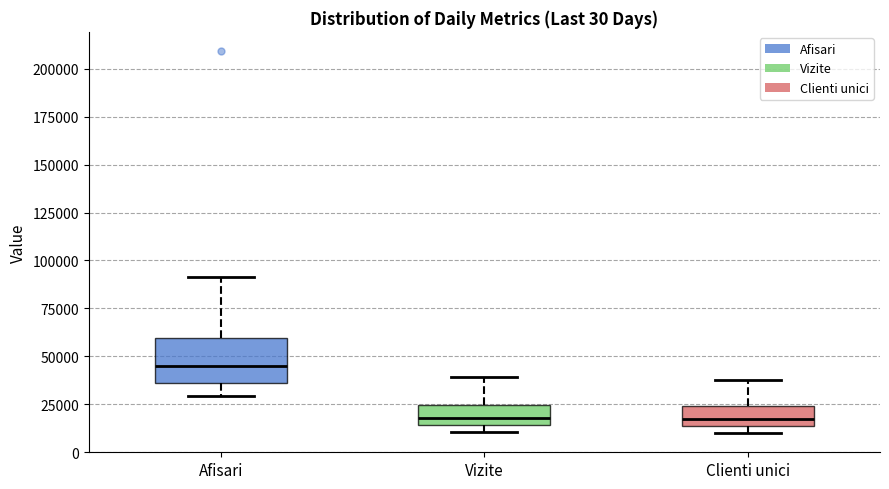

Which box is the tallest, from its lower edge to its upper edge?

Afisari